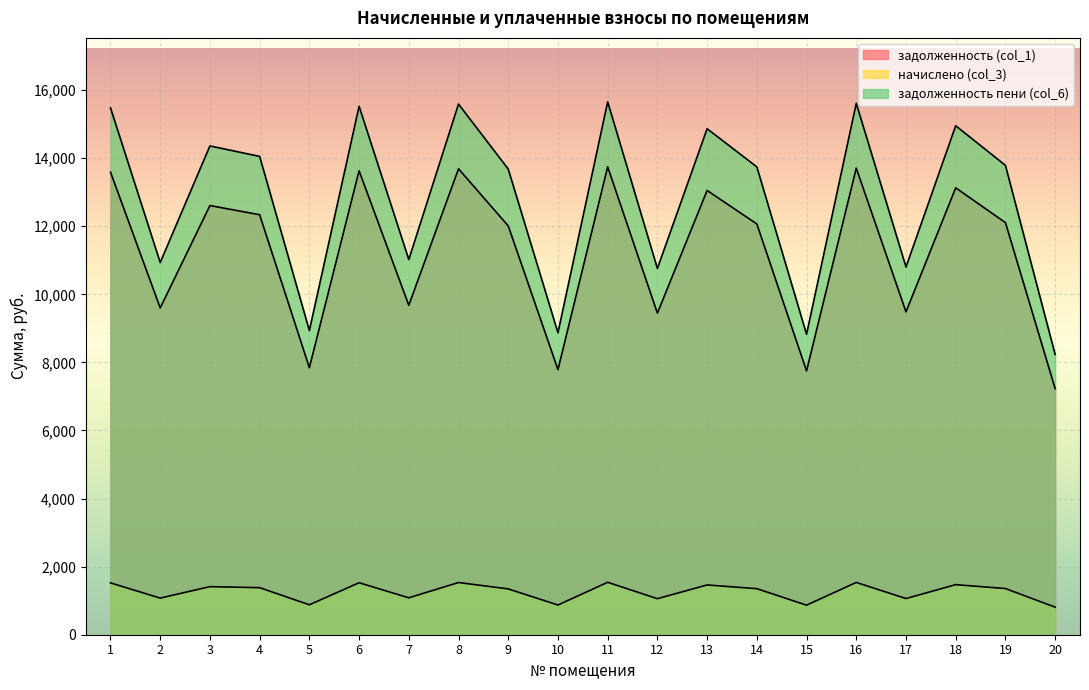

What is the difference between the maximum and minimum values in the задолженность (col_1) series?

6515.8